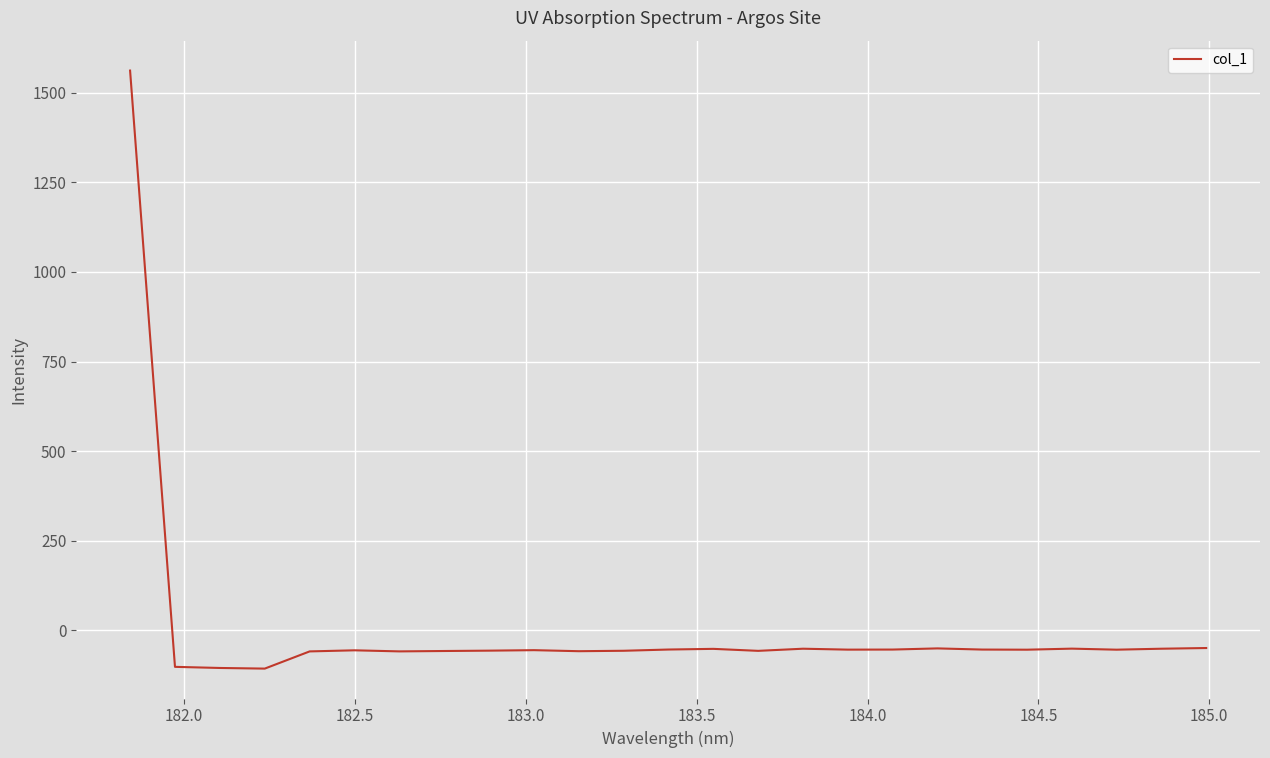

What is the smallest value displayed?

-106.9